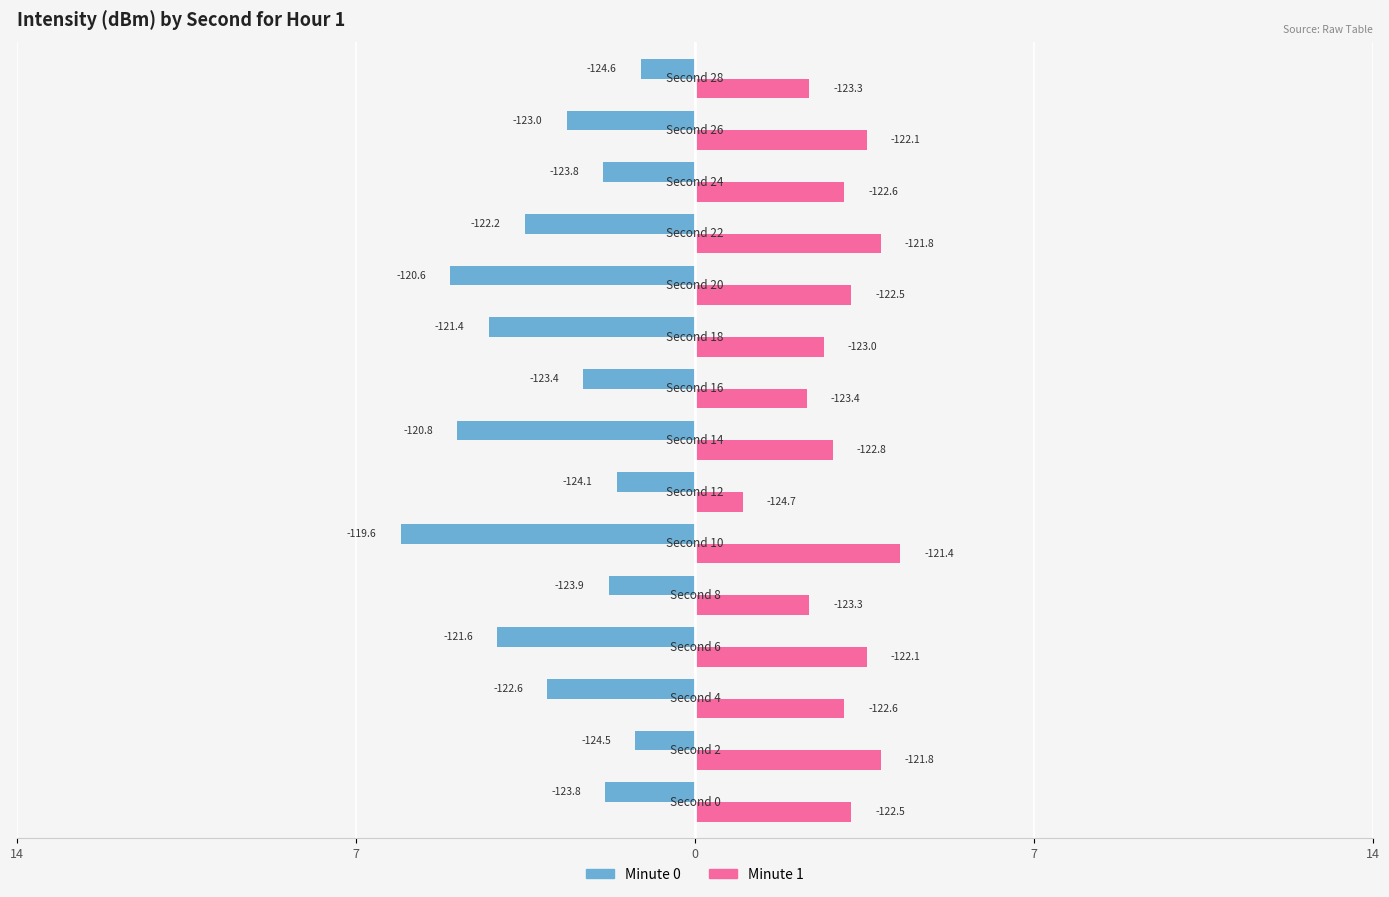

What are all the series names shown in the legend?

Minute 0, Minute 1